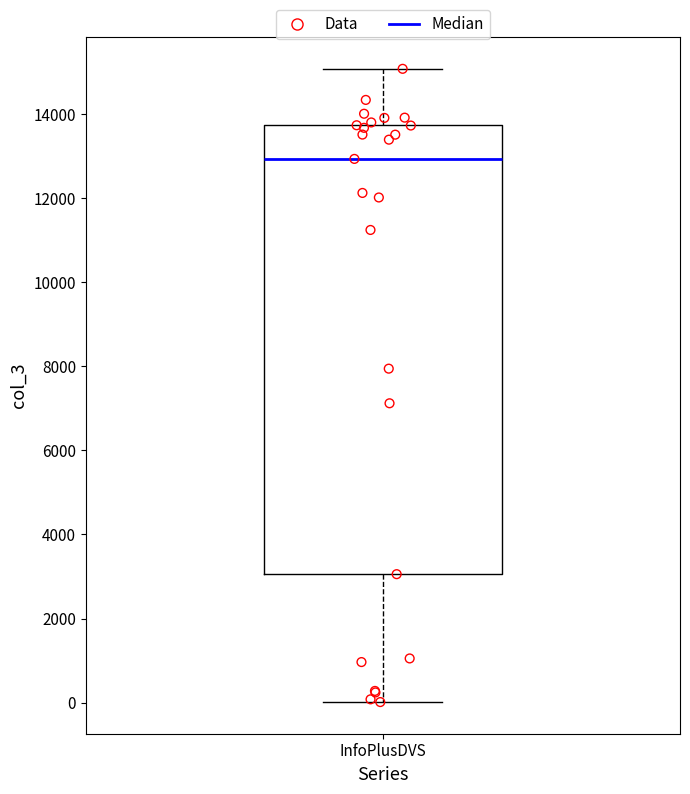

Read this box plot against the y-axis: the position of the median line, the range covered by the box, and the ends of both whiskers. The values are not printed on the chart, so give them approximately, as read against the axis.

median 13000, box 3000 to 13800, whiskers 0 to 15000